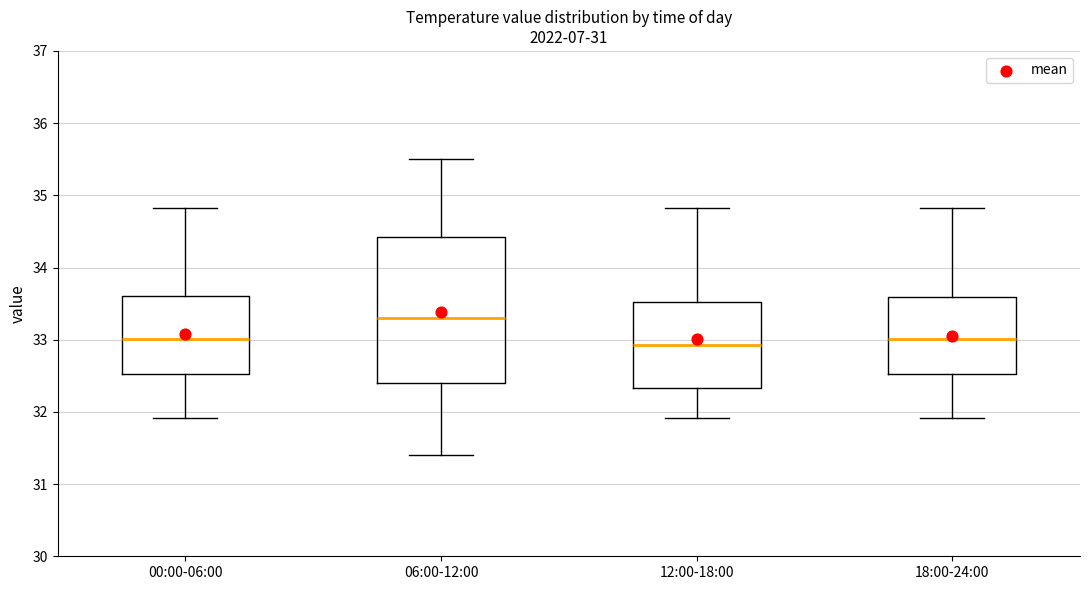

Which box's median line is the highest?

06:00-12:00